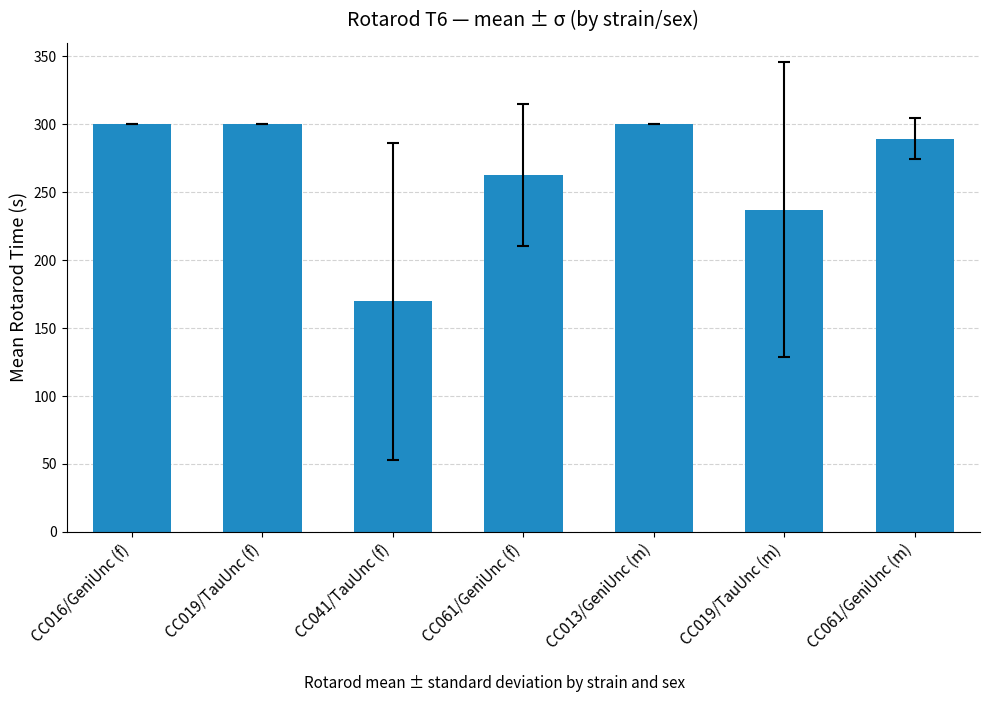

Is it true that the value at CC019/TauUnc (m) is 320.5?

False